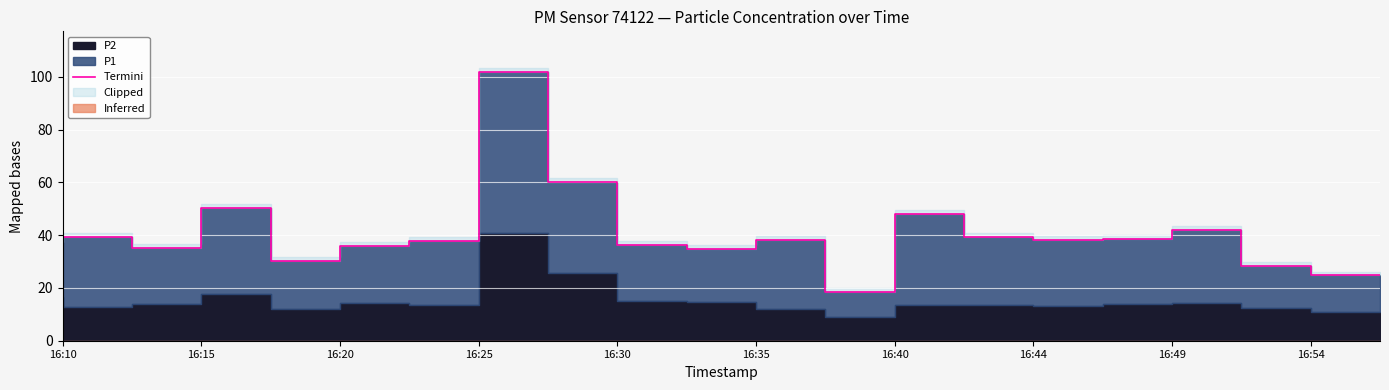

What is the maximum value shown in the chart?

102.0